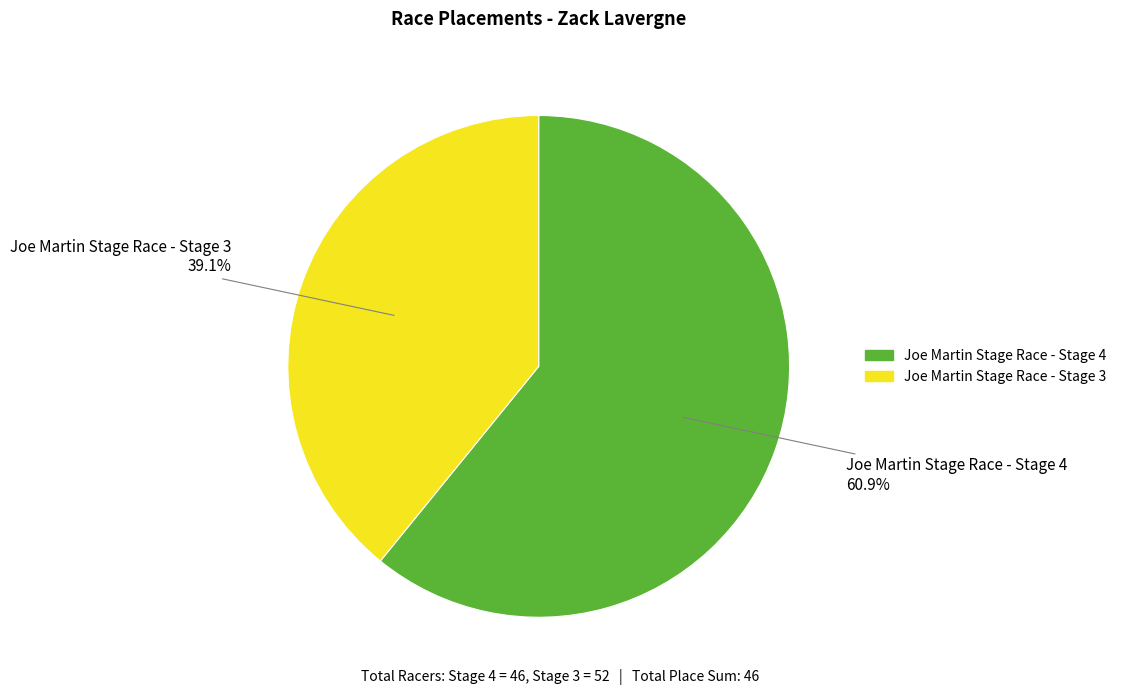

Is there a majority slice in this chart?

Yes